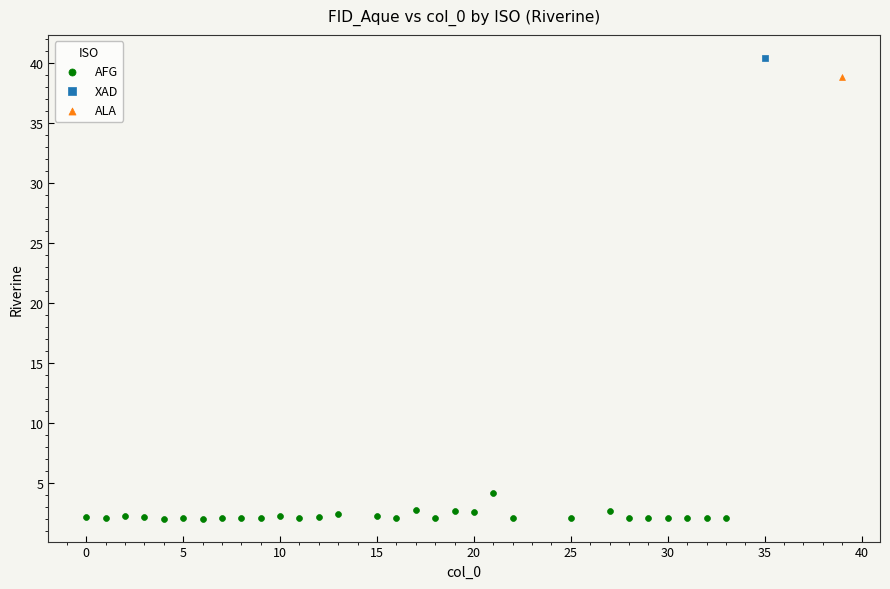

What are all the series names shown in the legend?

AFG, XAD, ALA